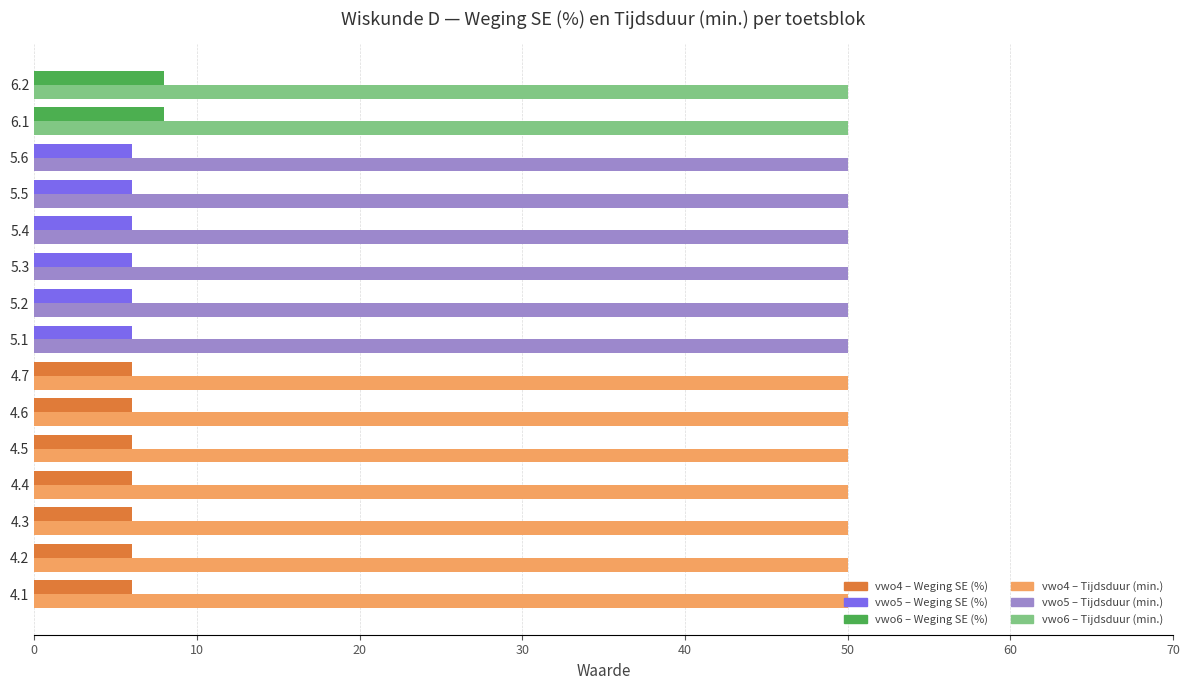

What is the spread (max minus min) of values at 5.3?

44